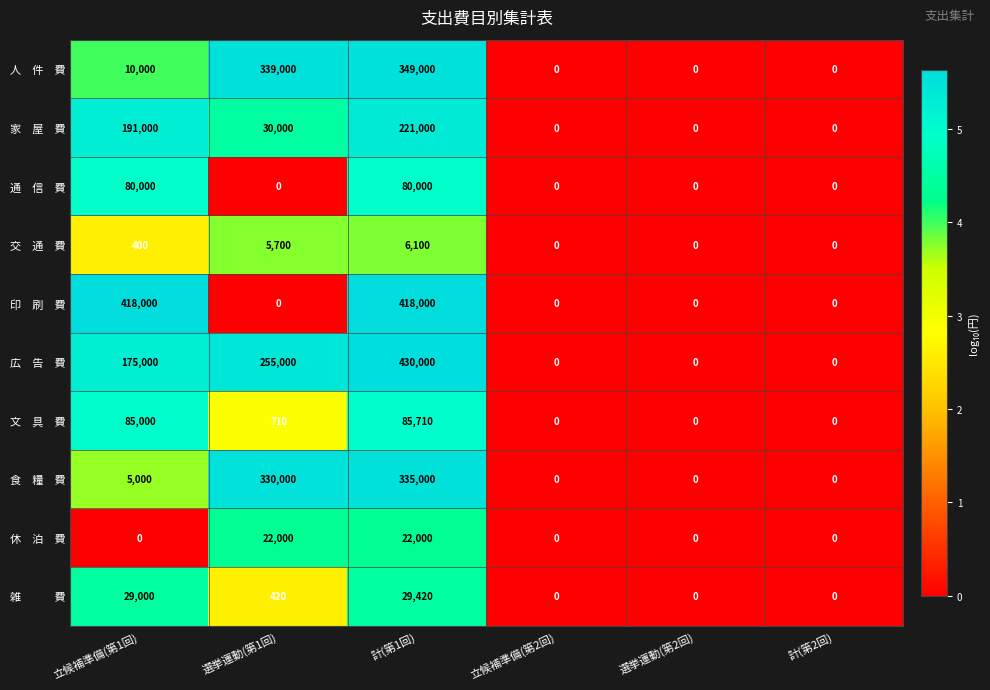

What is the greatest value displayed?

430000